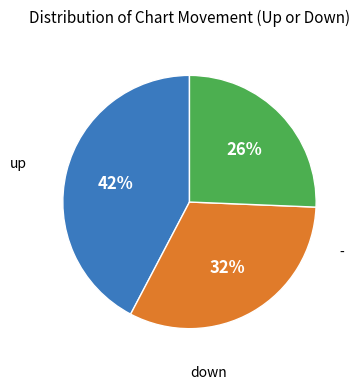

To the nearest percent, what is the average slice percentage?

33%